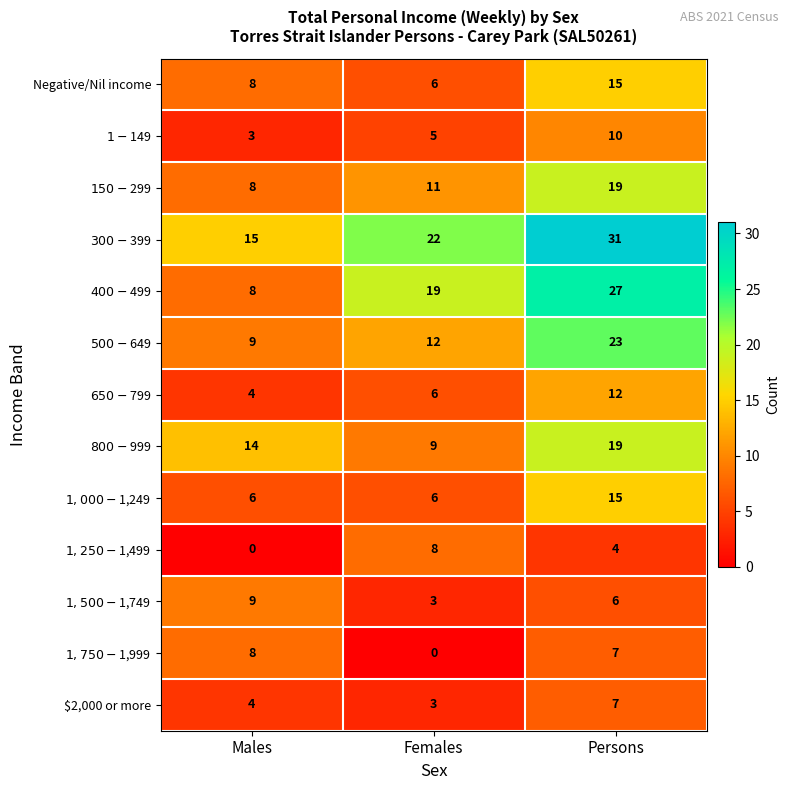

What is the spread (max minus min) of values at Persons?

27